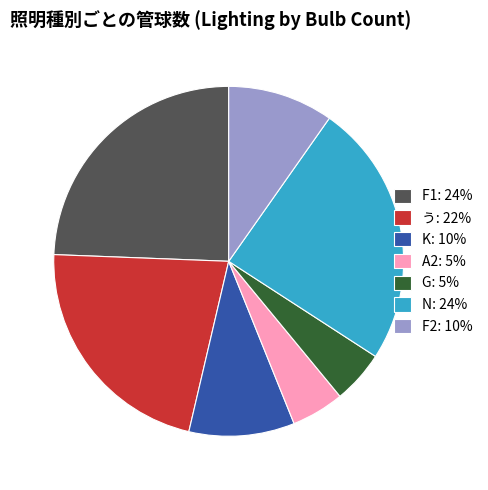

True or false: N: 24% accounts for 24% of the total.

True